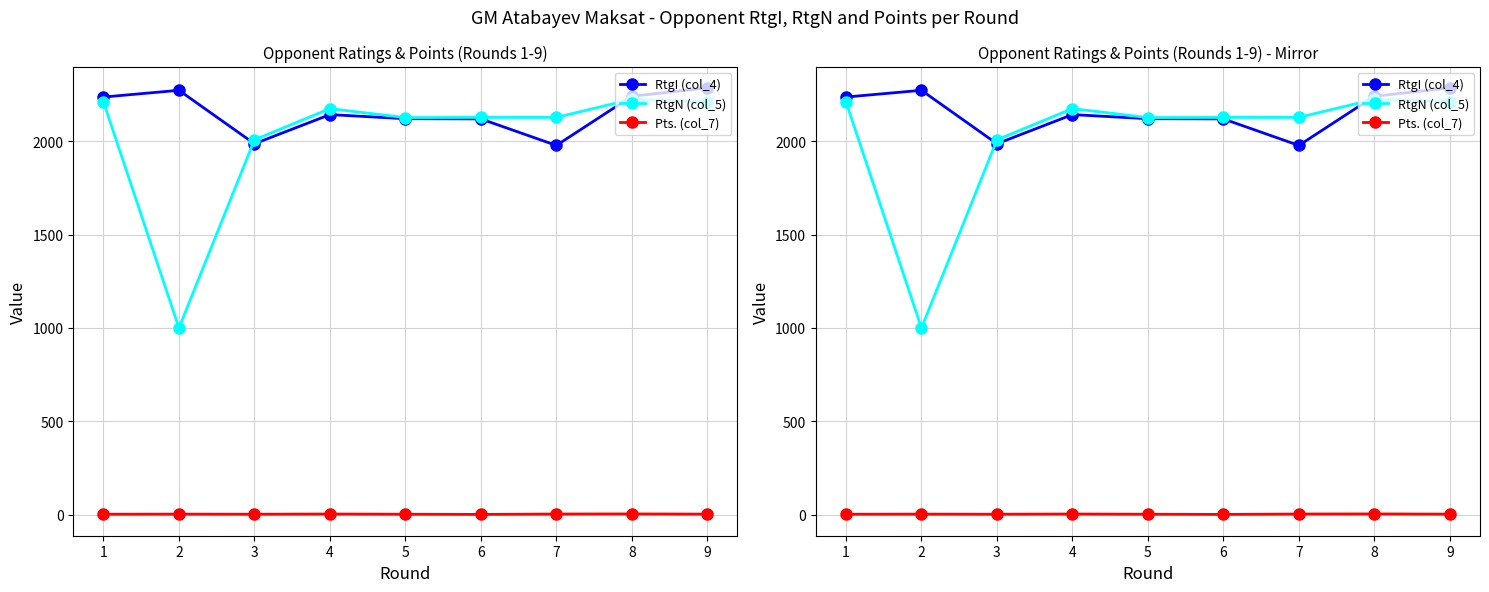

What is the value of the RtgI (col_4) point at the 5th from the left?

2120.0